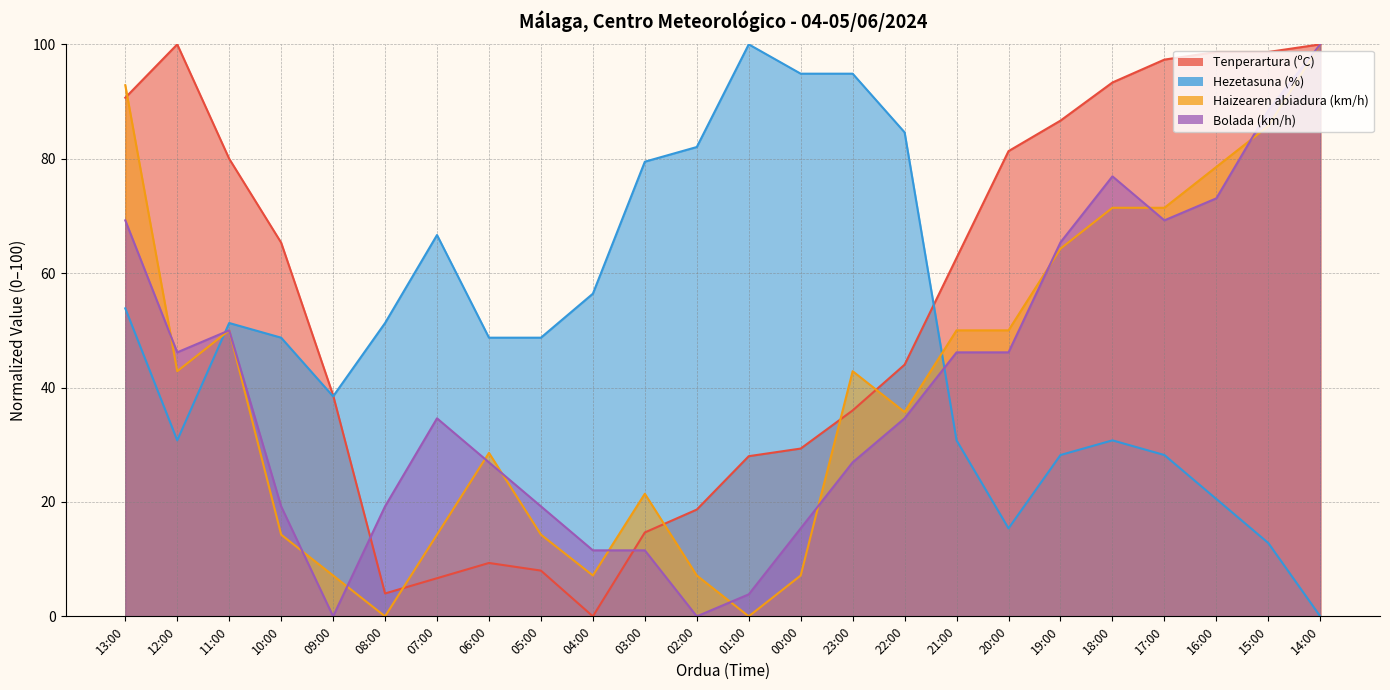

The Haizearen abiadura (km/h) series shows 43.4 at 14:00. True or false?

False